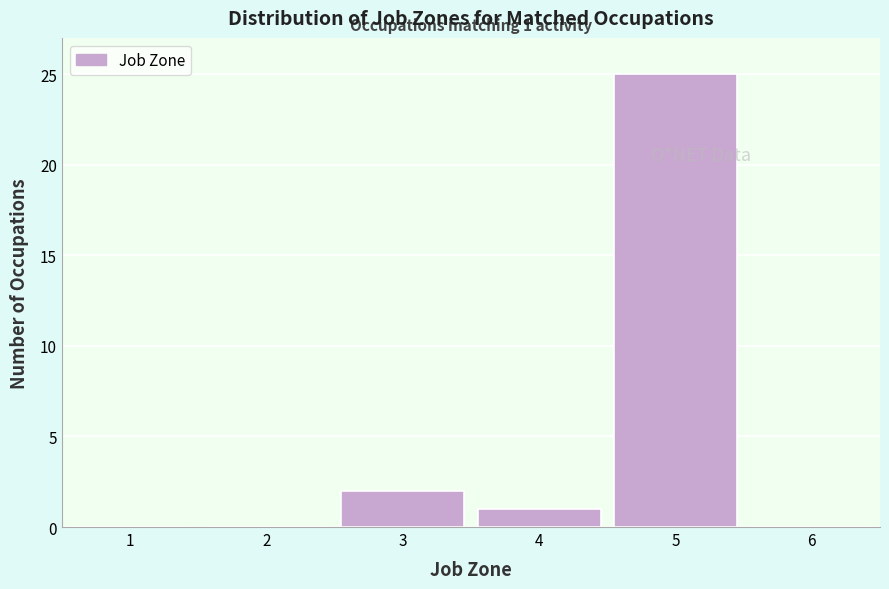

Which range on the x-axis has the tallest bar?

4.5 to 5.5